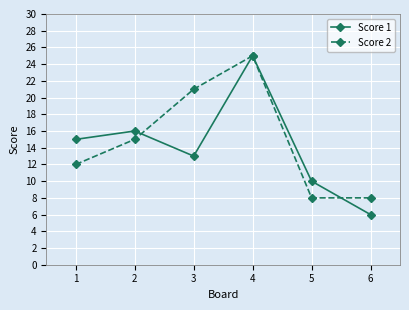

Which category has the highest value in the Score 2 series?

4